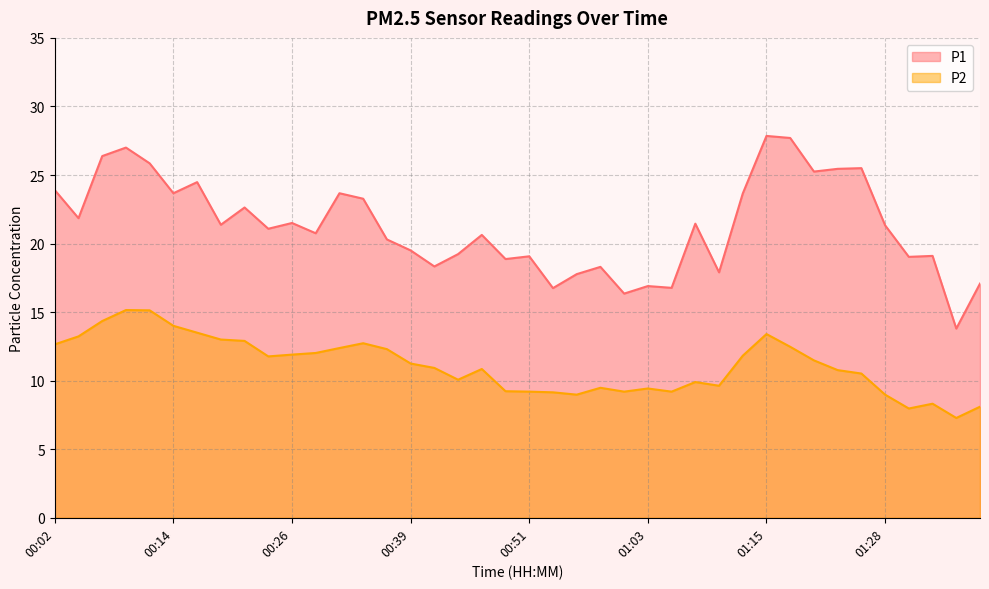

What is the maximum value shown in the chart?

27.9